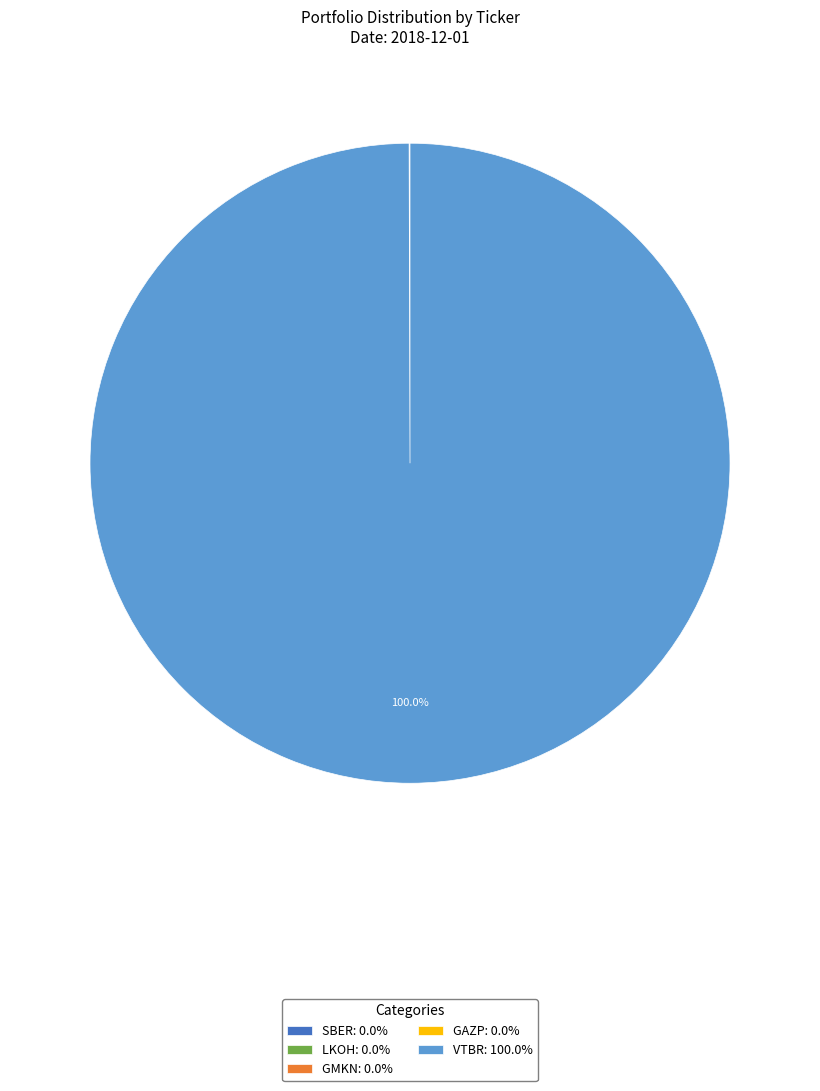

Does VTBR: 100.0% represent more than half of the total?

Yes